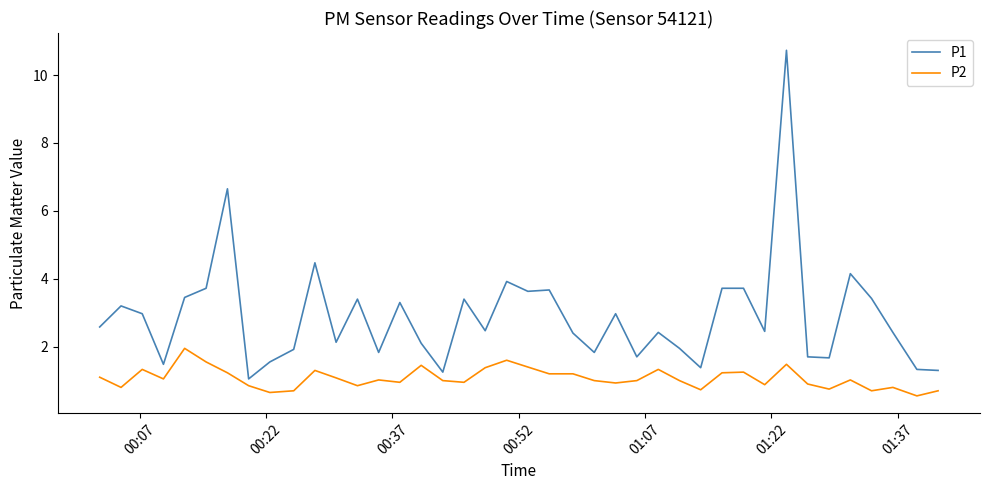

Rank the series by their maximum value, from lowest to highest.

P2, P1